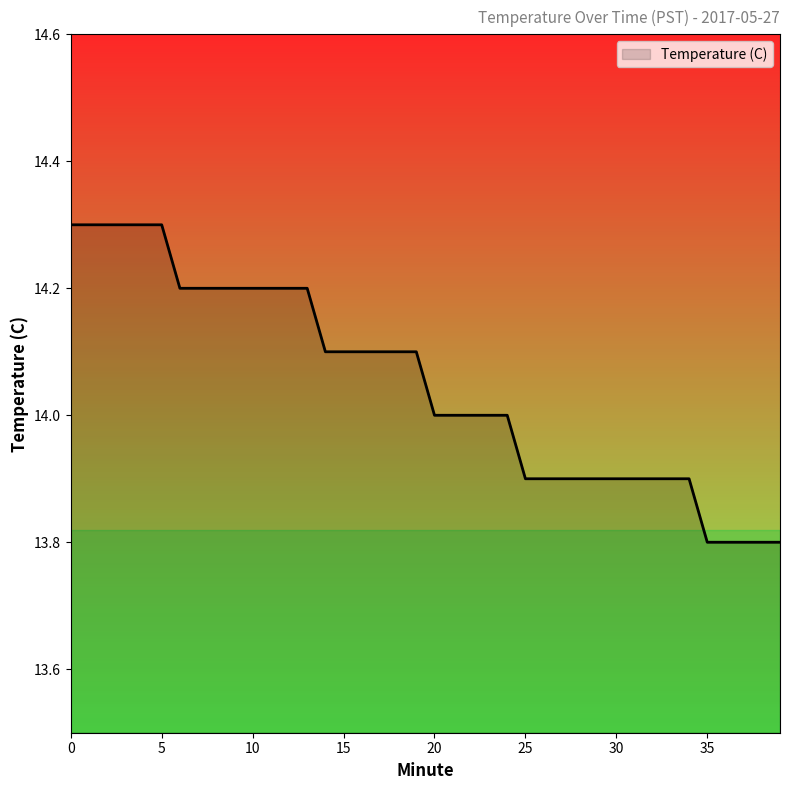

What is the minimum value shown in the chart?

13.8